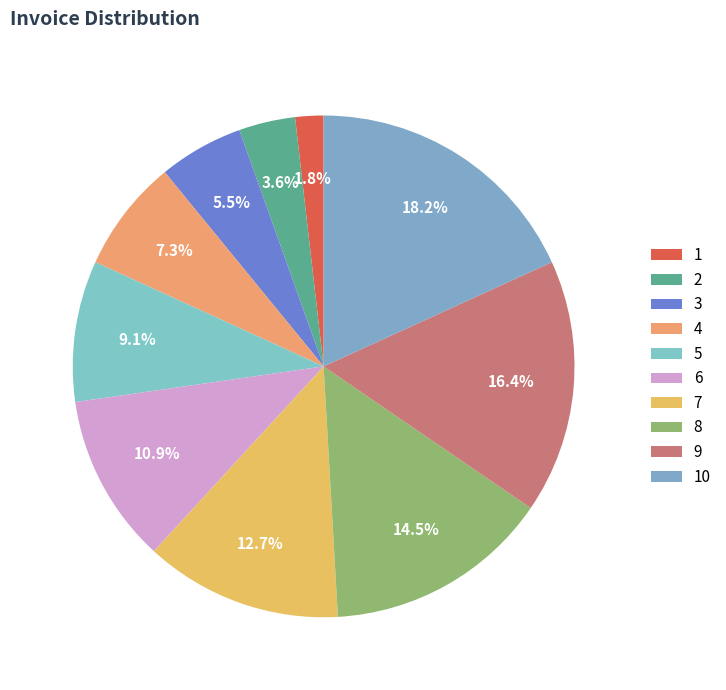

What percentage is the 4 slice, to the nearest percent?

7%